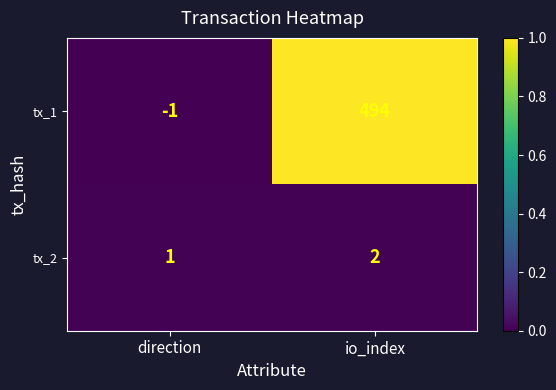

Between direction and io_index, which series saw the biggest shift?

tx_1